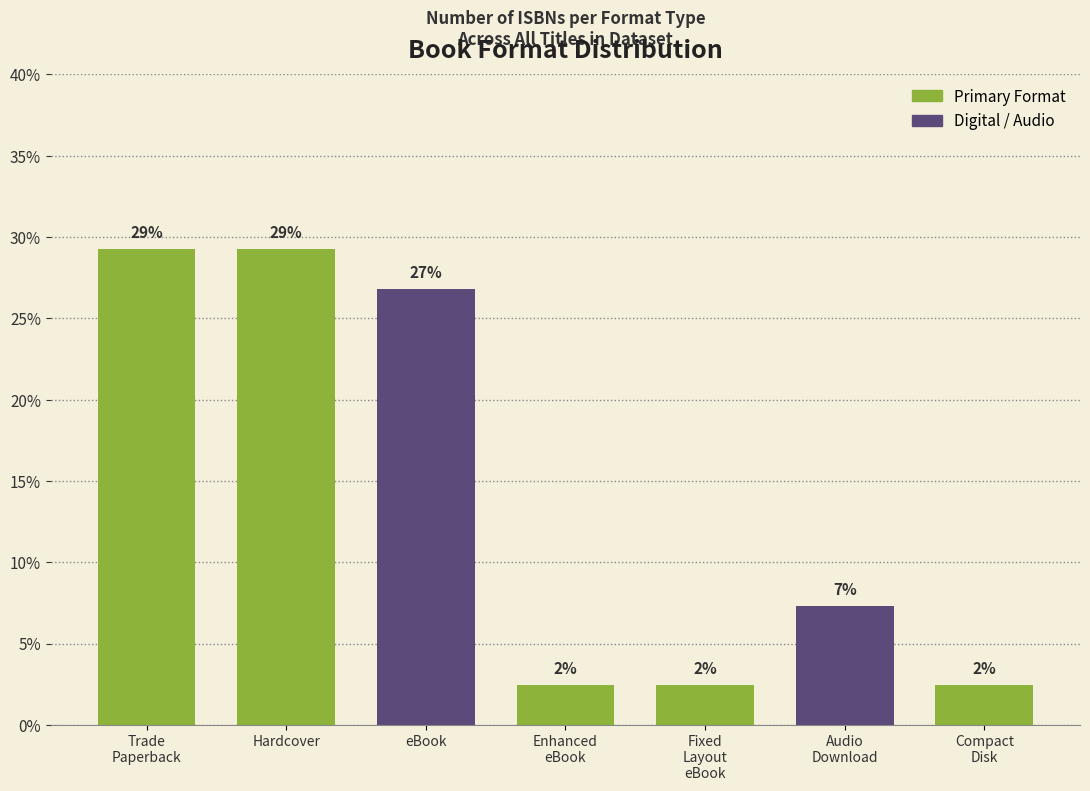

Does the chart contain any negative values?

No